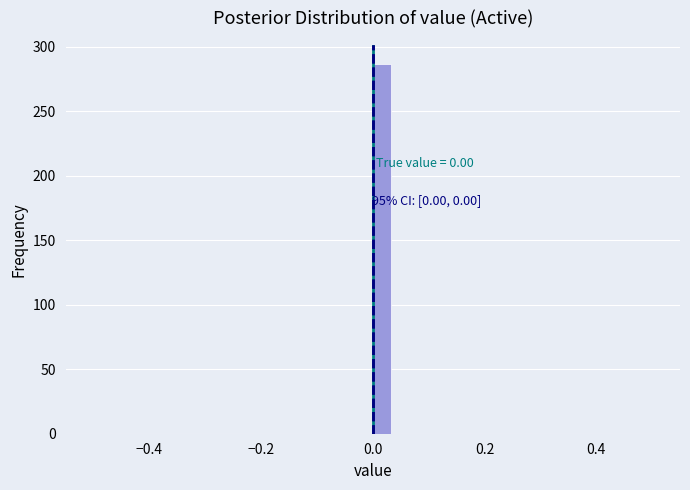

Read against the x-axis, roughly where is the centre of the tallest bar?

0.02